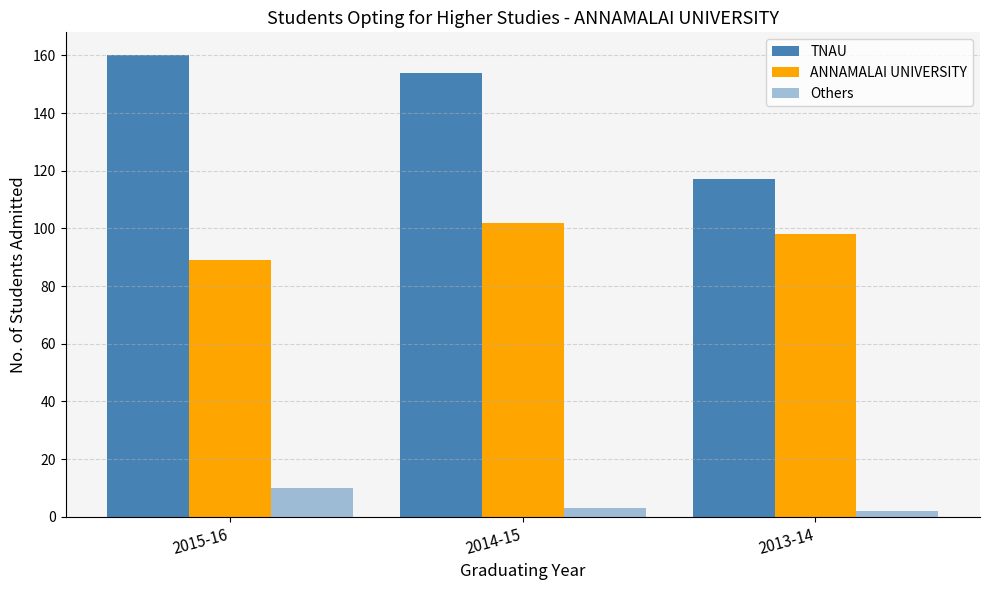

What is the spread (max minus min) of values at 2014-15?

151